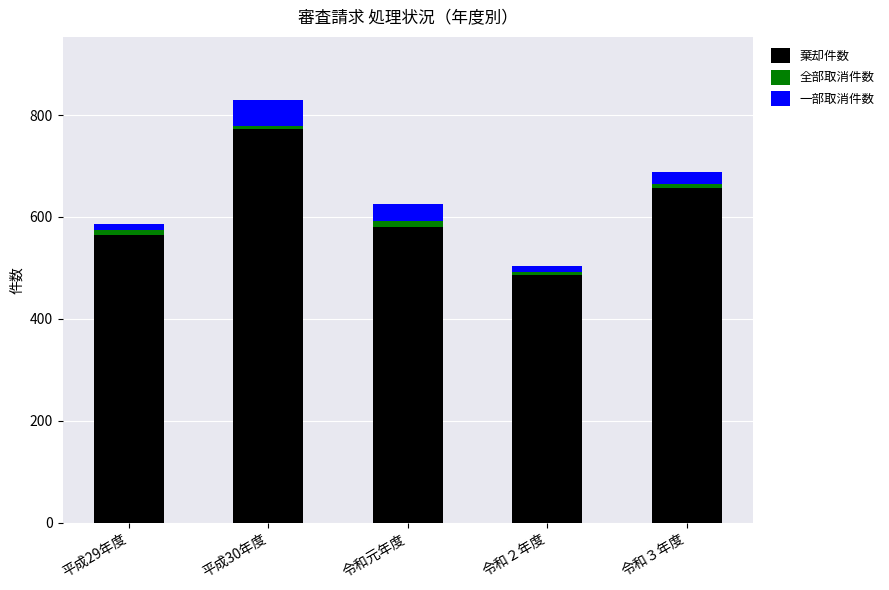

Reading right to left, what are the values for 棄却件数?

657	486	580	772	564